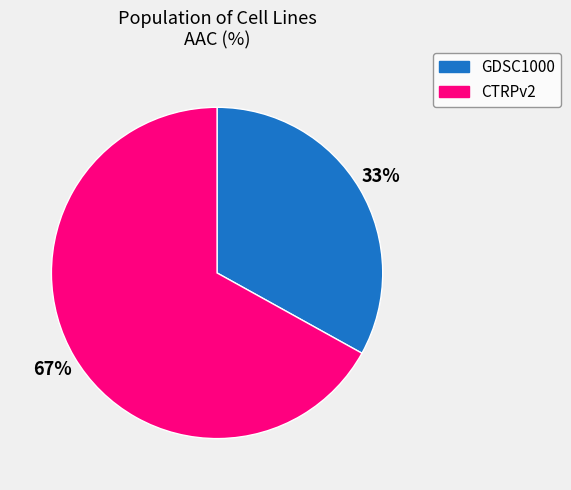

How many segments does this pie chart have?

2